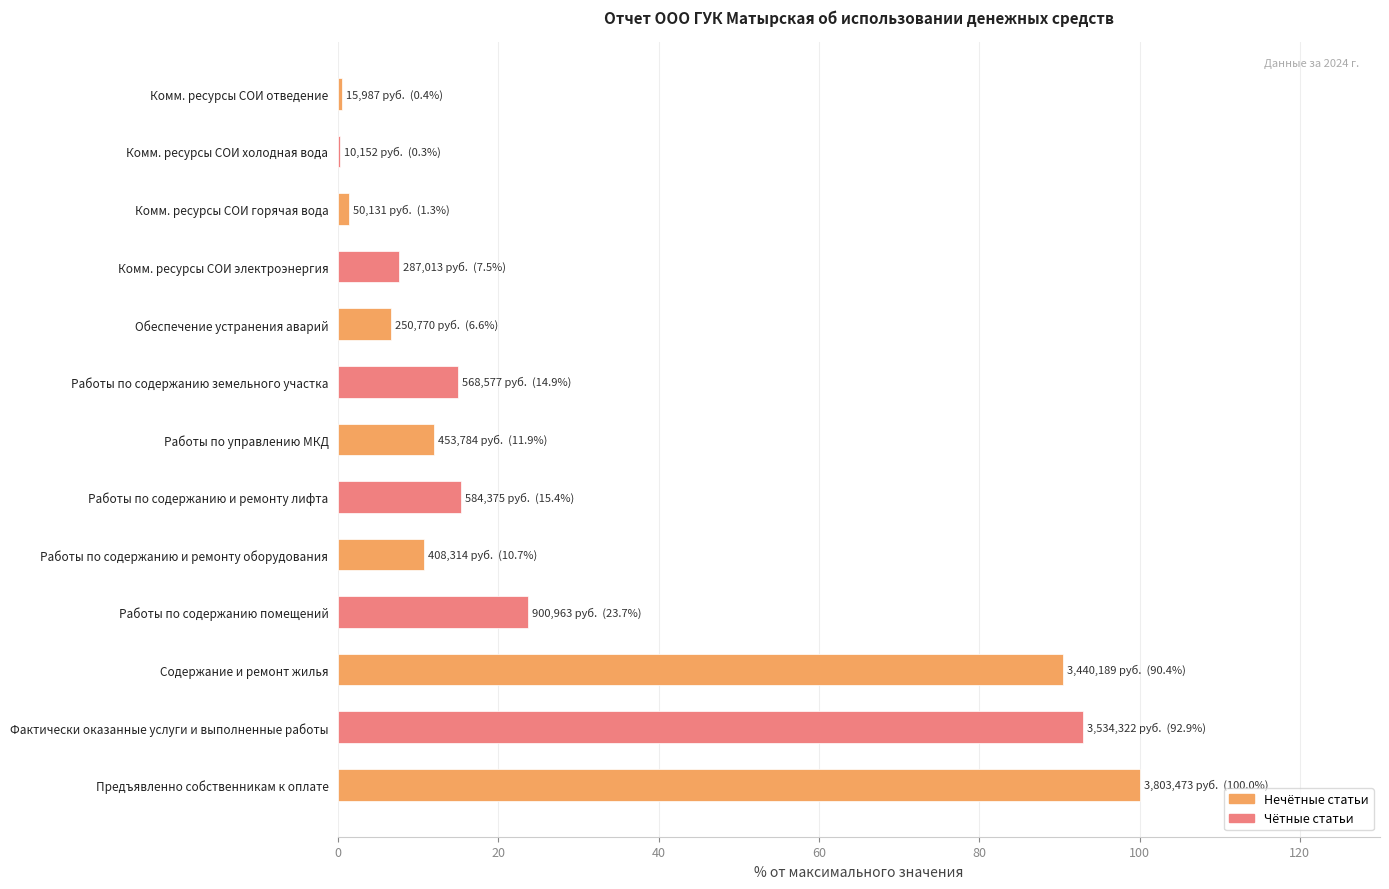

What is the sum of the values at Предъявленно собственникам к оплате and Фактически оказанные услуги и выполненные работы?

192.9